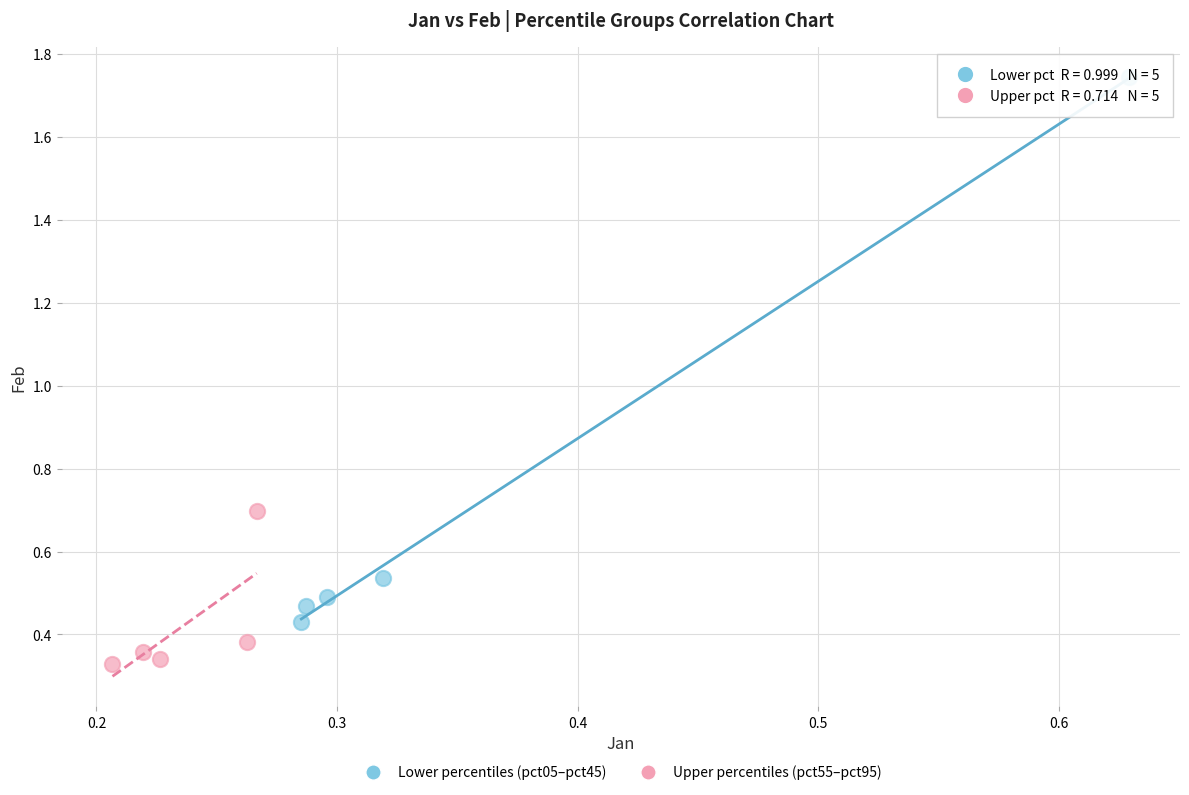

Which series has the widest spread of Y values?

Lower percentiles (pct05–pct45)